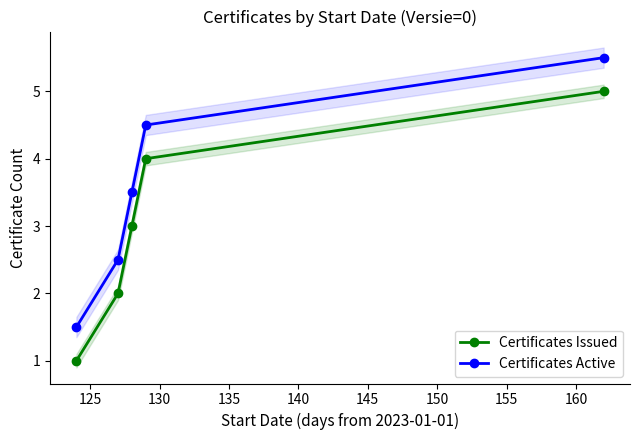

What is the difference between the second highest and second lowest values in the Certificates Issued series?

2.0